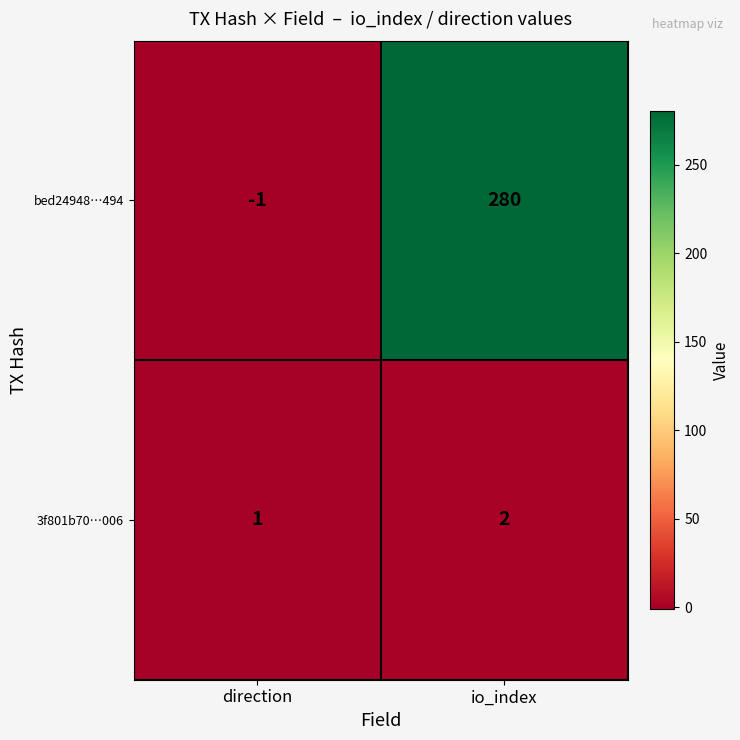

Which category has the highest value across all series?

io_index